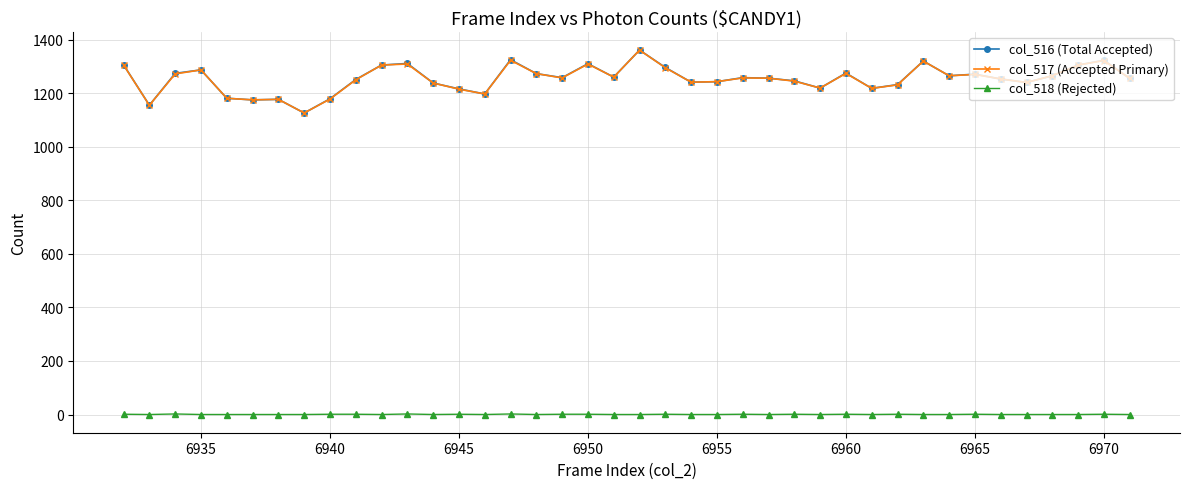

True or false: col_518 (Rejected) and col_516 (Total Accepted) intersect in this chart.

False